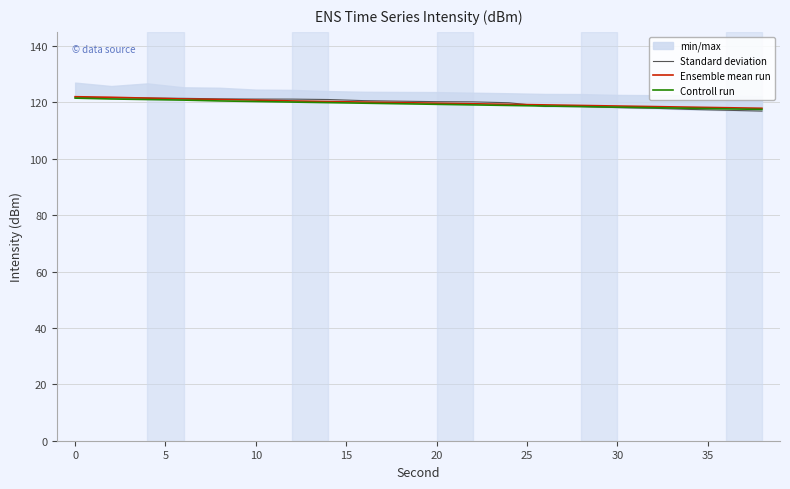

The Controll run series shows 119.3 at 20. True or false?

True